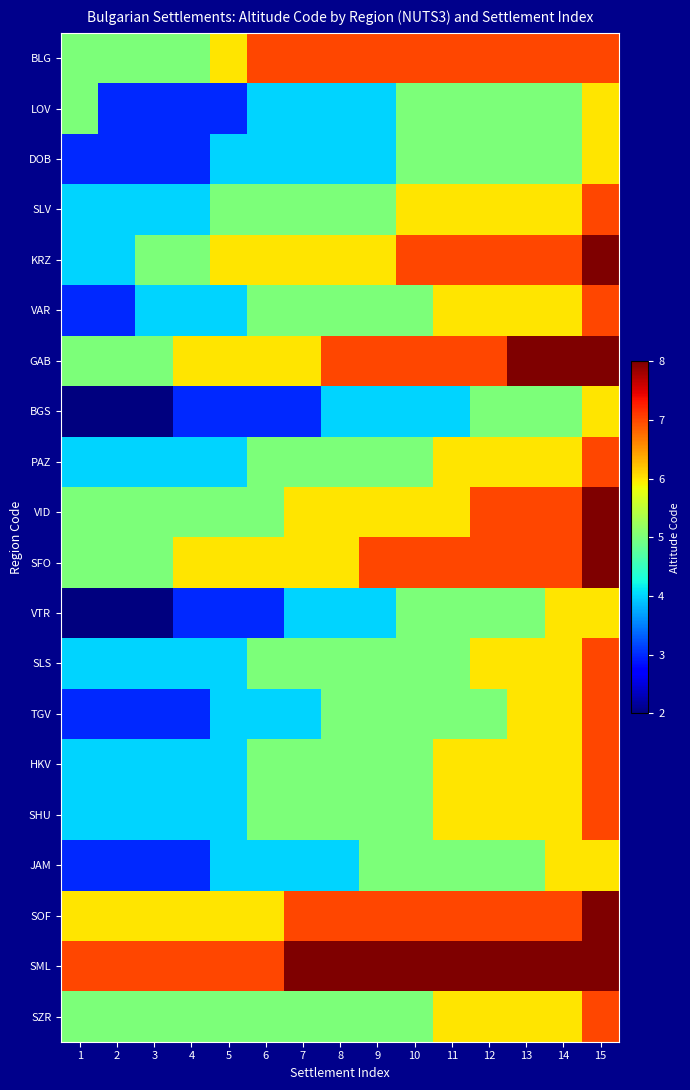

Reading right to left, extract all data points from this chart.

BLG: 15=7	14=7	13=7	12=7	11=7	10=7	9=7	8=7	7=7	6=7	5=6	4=5	3=5	2=5	1=5
LOV: 15=6	14=5	13=5	12=5	11=5	10=5	9=4	8=4	7=4	6=4	5=3	4=3	3=3	2=3	1=5
DOB: 15=6	14=5	13=5	12=5	11=5	10=5	9=4	8=4	7=4	6=4	5=4	4=3	3=3	2=3	1=3
SLV: 15=7	14=6	13=6	12=6	11=6	10=6	9=5	8=5	7=5	6=5	5=5	4=4	3=4	2=4	1=4
KRZ: 15=8	14=7	13=7	12=7	11=7	10=7	9=6	8=6	7=6	6=6	5=6	4=5	3=5	2=4	1=4
VAR: 15=7	14=6	13=6	12=6	11=6	10=5	9=5	8=5	7=5	6=5	5=4	4=4	3=4	2=3	1=3
GAB: 15=8	14=8	13=8	12=7	11=7	10=7	9=7	8=7	7=6	6=6	5=6	4=6	3=5	2=5	1=5
BGS: 15=6	14=5	13=5	12=5	11=4	10=4	9=4	8=4	7=3	6=3	5=3	4=3	3=2	2=2	1=2
PAZ: 15=7	14=6	13=6	12=6	11=6	10=5	9=5	8=5	7=5	6=5	5=4	4=4	3=4	2=4	1=4
VID: 15=8	14=7	13=7	12=7	11=6	10=6	9=6	8=6	7=6	6=5	5=5	4=5	3=5	2=5	1=5
SFO: 15=8	14=7	13=7	12=7	11=7	10=7	9=7	8=6	7=6	6=6	5=6	4=6	3=5	2=5	1=5
VTR: 15=6	14=6	13=5	12=5	11=5	10=5	9=4	8=4	7=4	6=3	5=3	4=3	3=2	2=2	1=2
SLS: 15=7	14=6	13=6	12=6	11=5	10=5	9=5	8=5	7=5	6=5	5=4	4=4	3=4	2=4	1=4
TGV: 15=7	14=6	13=6	12=5	11=5	10=5	9=5	8=5	7=4	6=4	5=4	4=3	3=3	2=3	1=3
HKV: 15=7	14=6	13=6	12=6	11=6	10=5	9=5	8=5	7=5	6=5	5=4	4=4	3=4	2=4	1=4
SHU: 15=7	14=6	13=6	12=6	11=6	10=5	9=5	8=5	7=5	6=5	5=4	4=4	3=4	2=4	1=4
JAM: 15=6	14=6	13=5	12=5	11=5	10=5	9=5	8=4	7=4	6=4	5=4	4=3	3=3	2=3	1=3
SOF: 15=8	14=7	13=7	12=7	11=7	10=7	9=7	8=7	7=7	6=6	5=6	4=6	3=6	2=6	1=6
SML: 15=8	14=8	13=8	12=8	11=8	10=8	9=8	8=8	7=8	6=7	5=7	4=7	3=7	2=7	1=7
SZR: 15=7	14=6	13=6	12=6	11=6	10=5	9=5	8=5	7=5	6=5	5=5	4=5	3=5	2=5	1=5